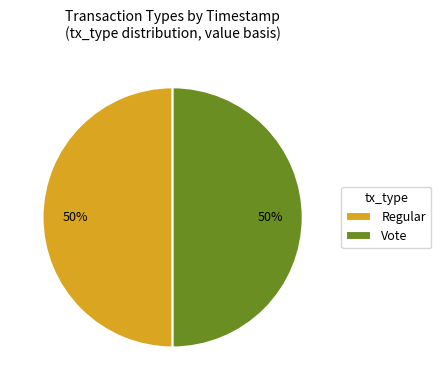

Combined, do Regular and Vote account for over 50%?

Yes